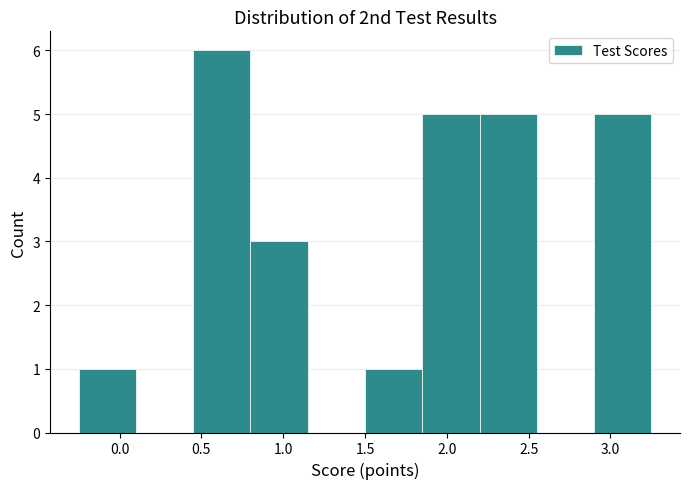

Which range on the x-axis has the tallest bar?

0.45 to 0.80